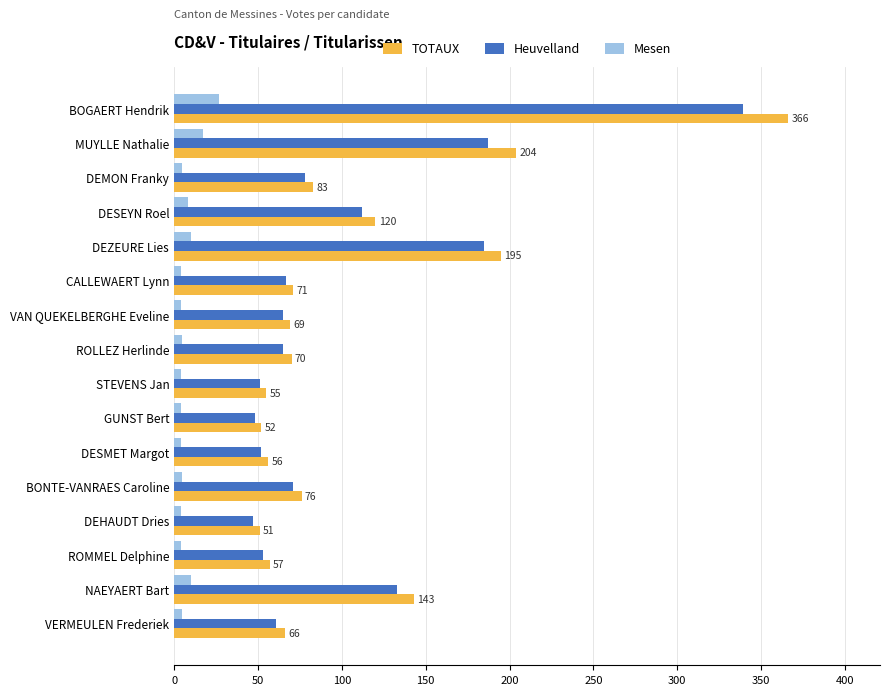

At which category is the sum across all series the highest?

BOGAERT Hendrik